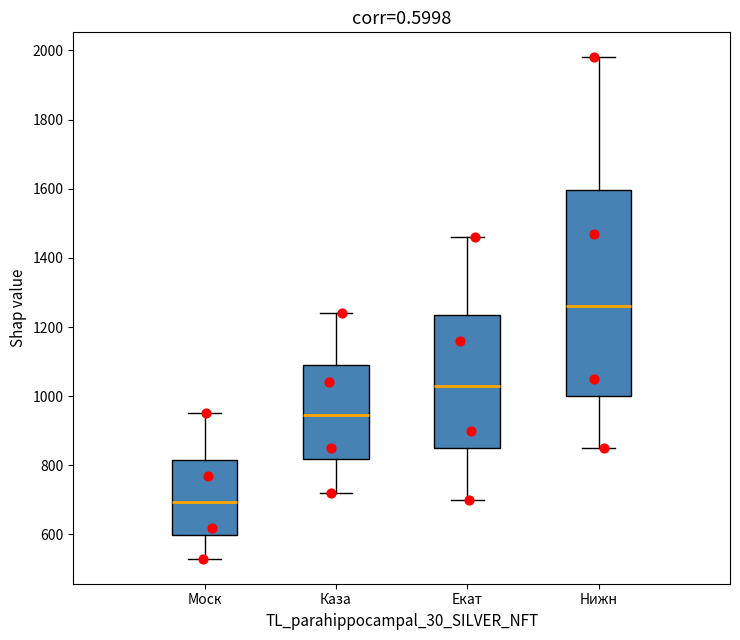

Which box's median line is the lowest?

Моск